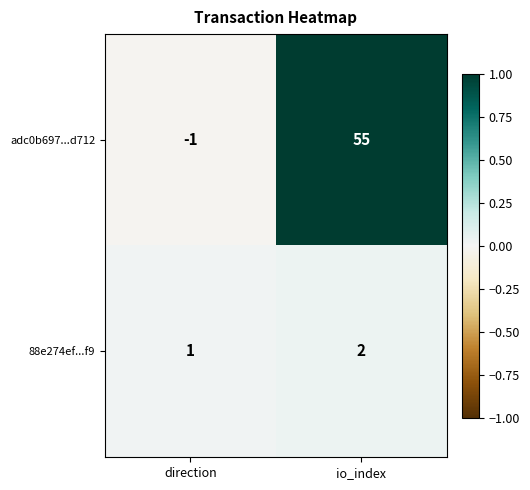

Reading left to right, transcribe all the data shown in this chart.

adc0b697...d712: direction=-1	io_index=55
88e274ef...f9: direction=1	io_index=2